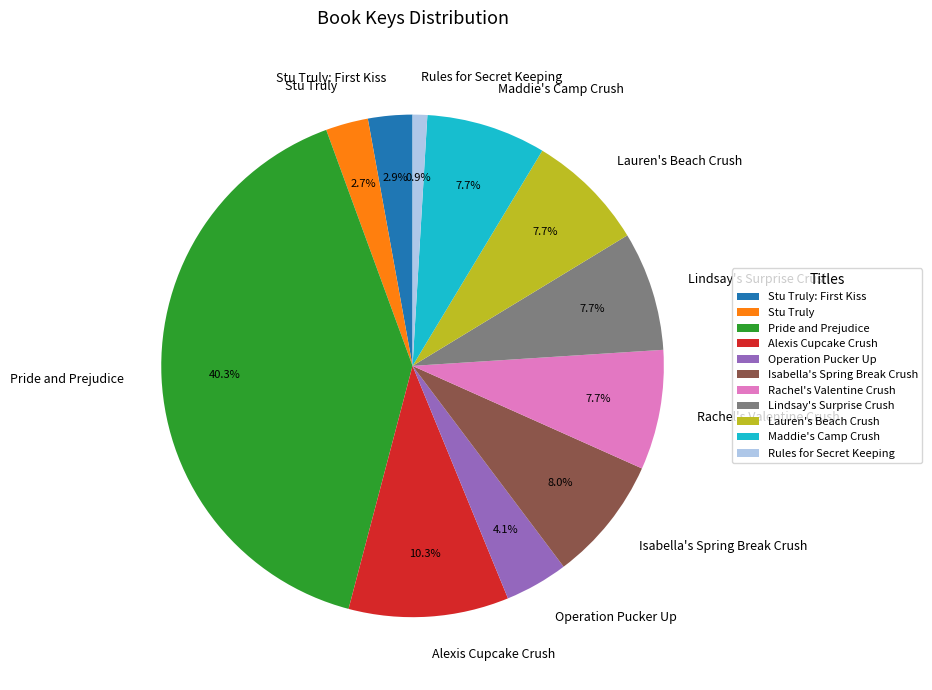

To the nearest percent, what percentage of the pie is Rachel's Valentine Crush?

8%